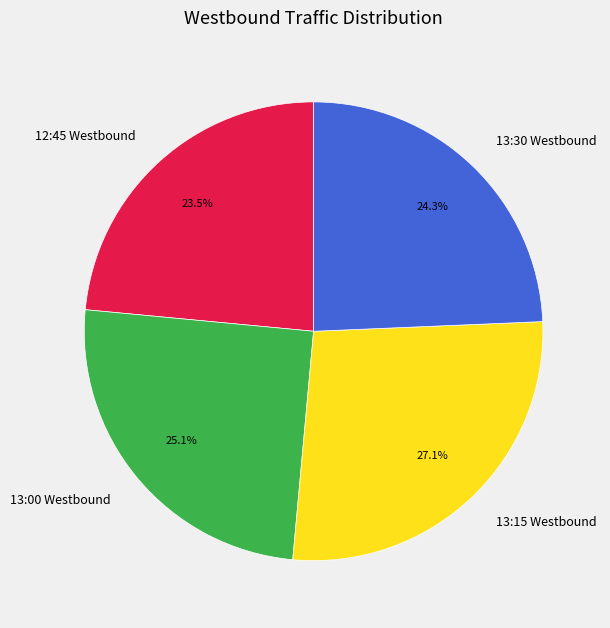

What percentage is the 13:15 Westbound slice, to the nearest percent?

27%